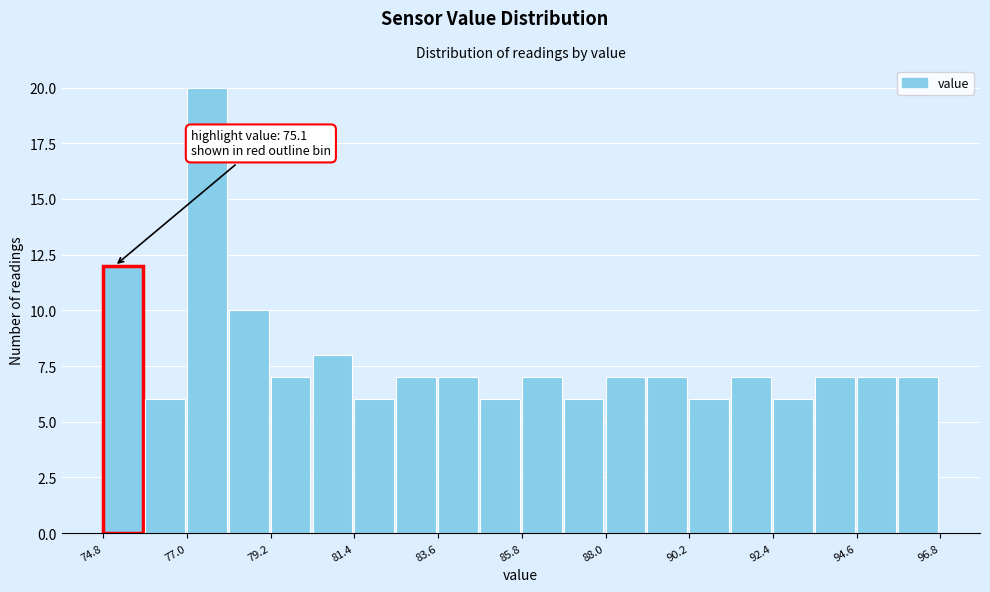

Read against the x-axis, roughly where is the centre of the tallest bar?

77.5